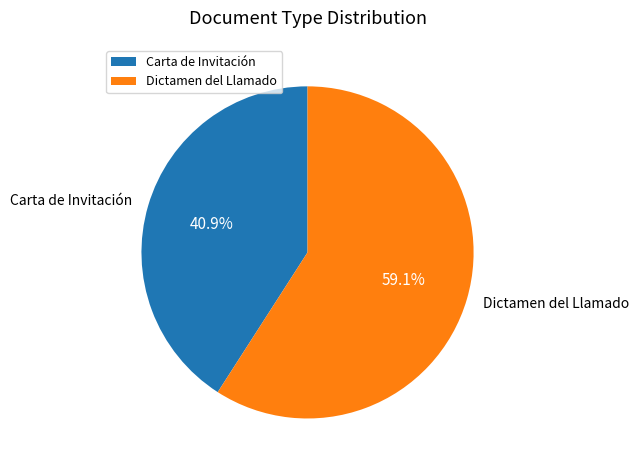

What is the ratio of the value at Carta de Invitación to the value at Dictamen del Llamado?

0.7